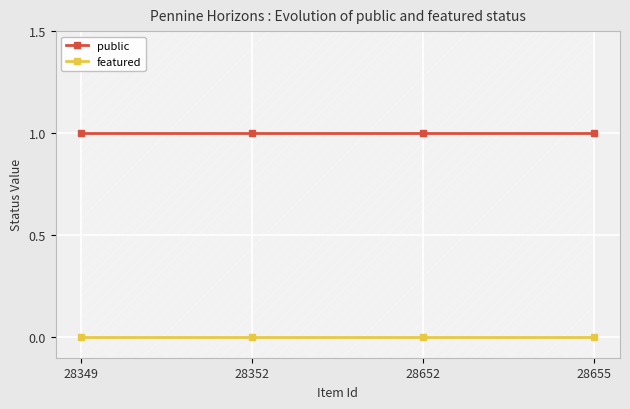

Count the number of categories in the chart.

4